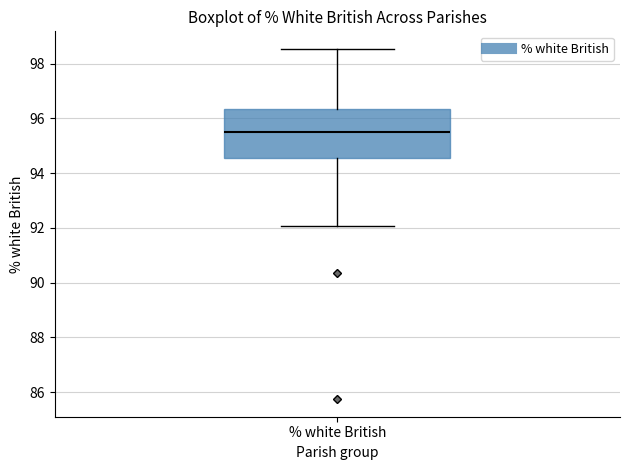

Where does the lower whisker of the box for % white British end on the y-axis? The values are not printed on the chart, so give them approximately, as read against the axis.

92.0